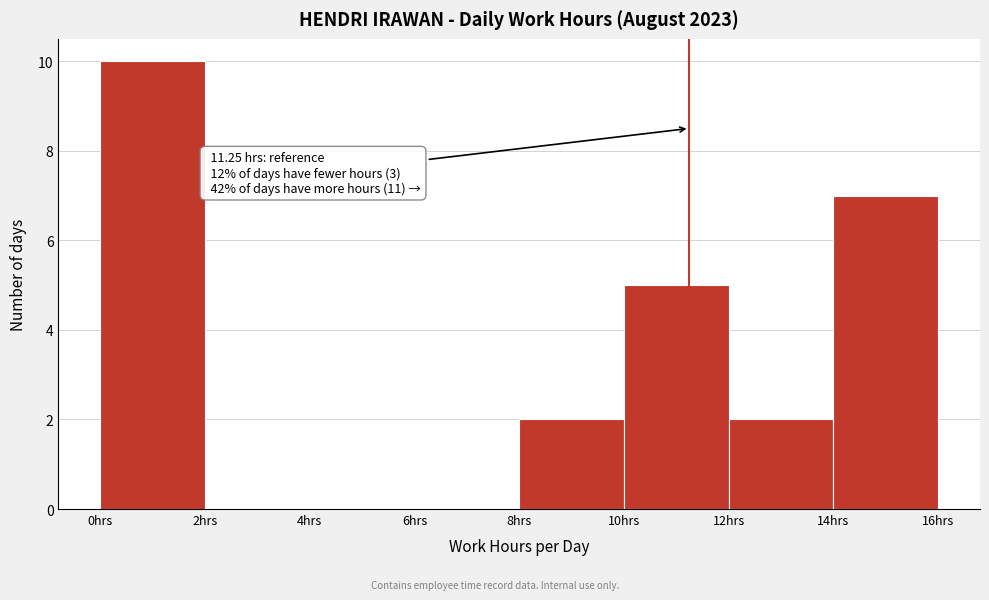

Which range on the x-axis has the tallest bar?

0 to 2